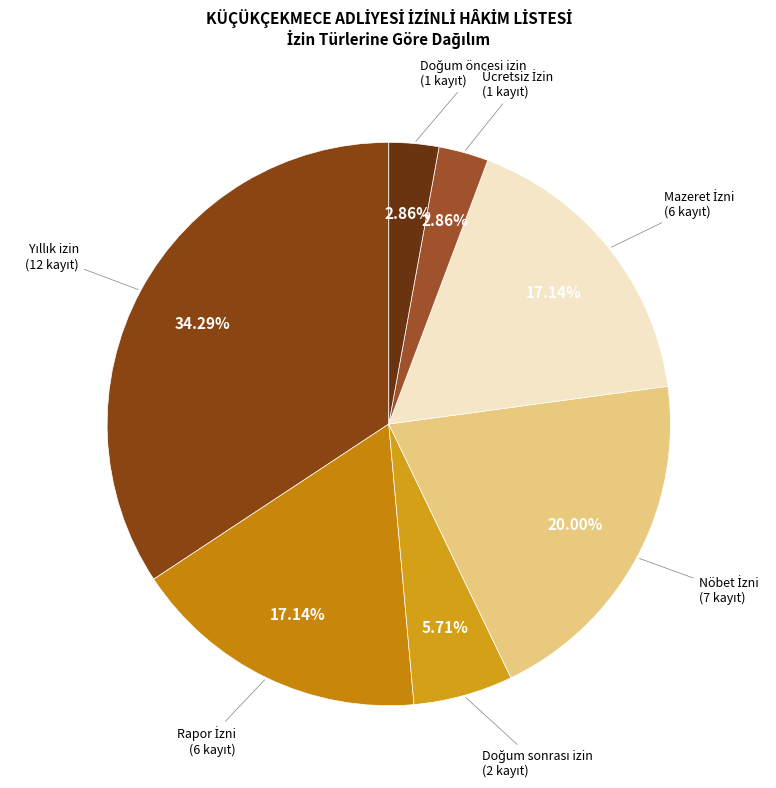

Does any single category account for the majority?

No